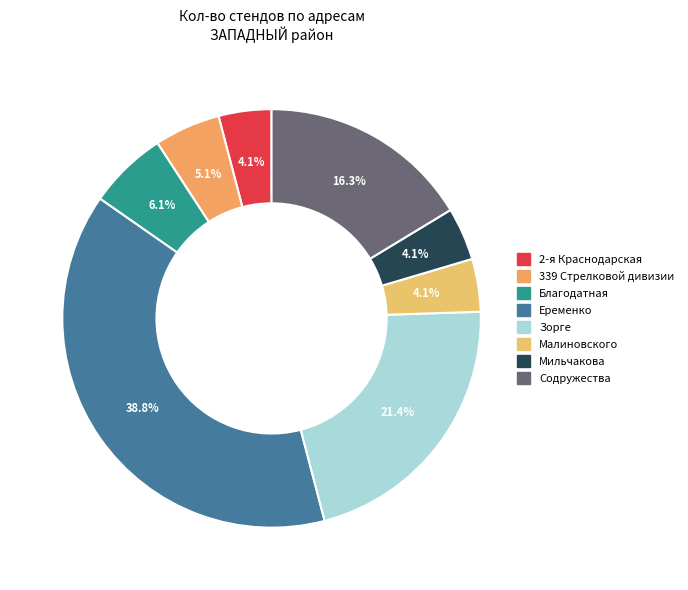

How many slices are in this pie chart?

8